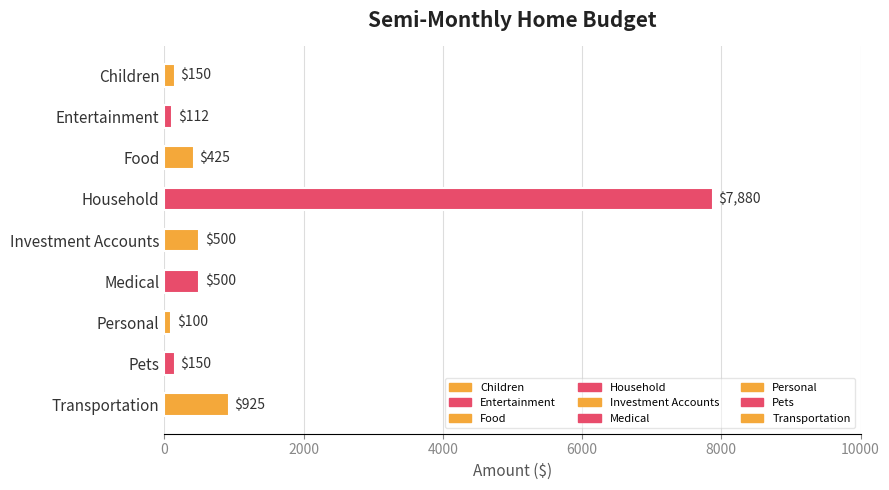

At which category does the chart reach its minimum across all series?

Personal